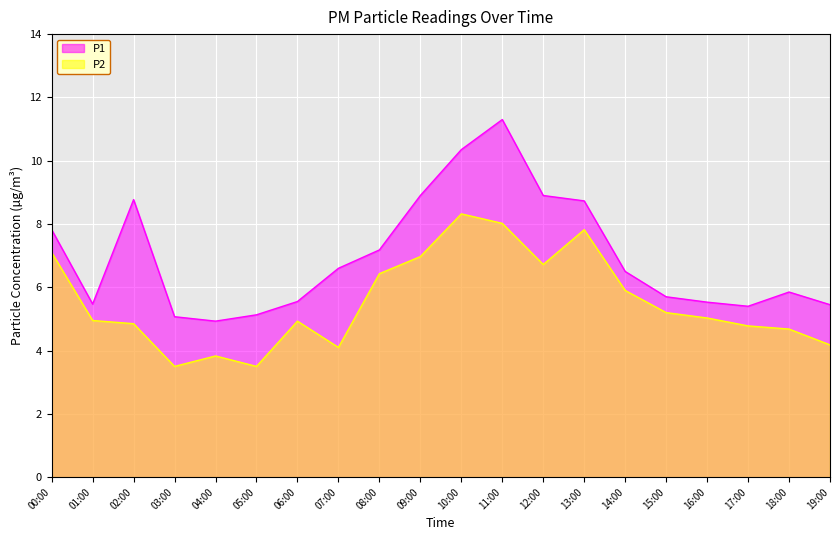

What are all the series names shown in the legend?

P1, P2